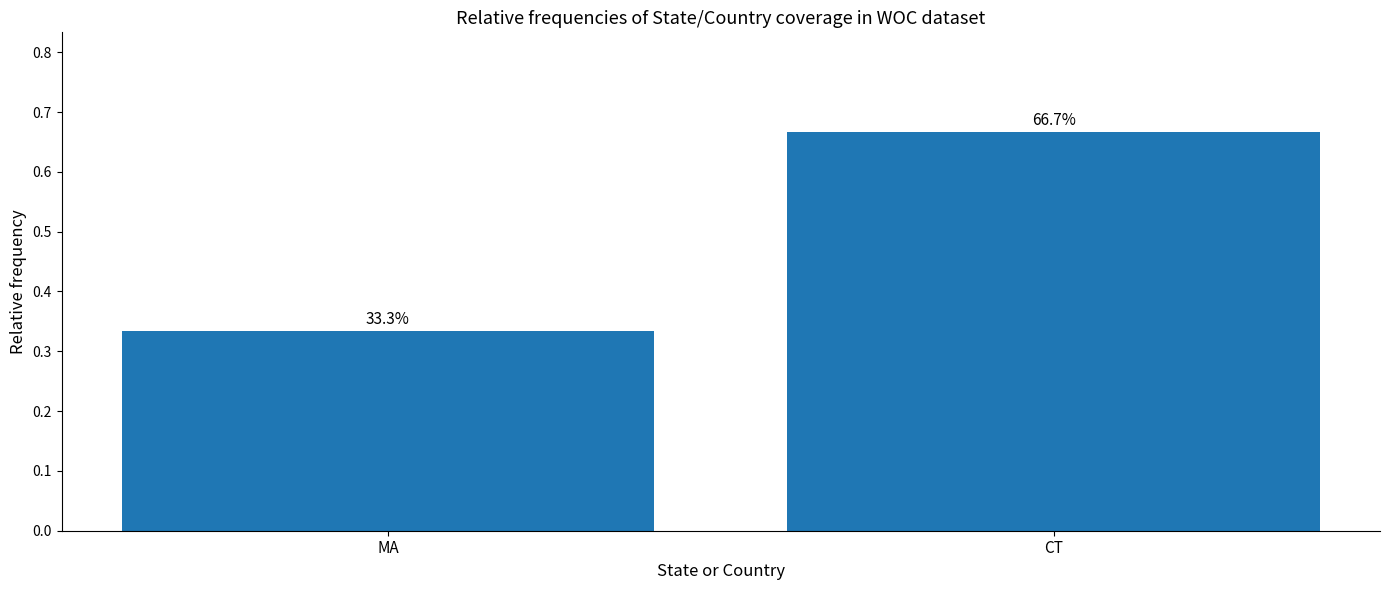

How many bars are there in total?

2